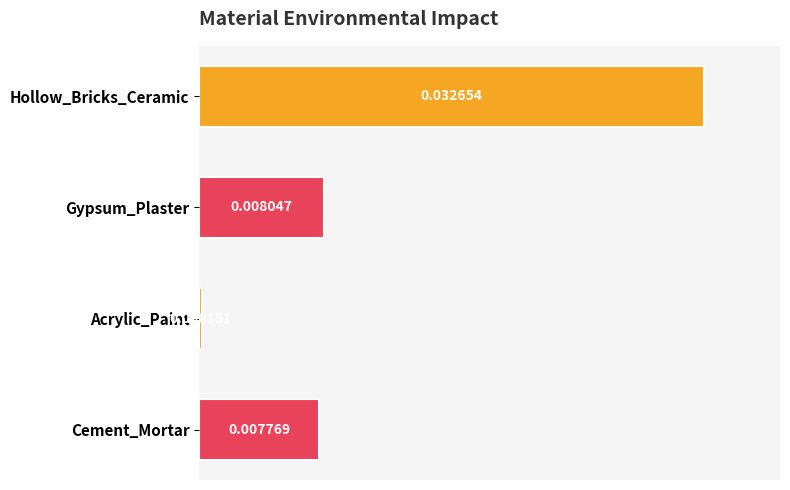

Are the bars grouped side by side (vs. stacked)?

No